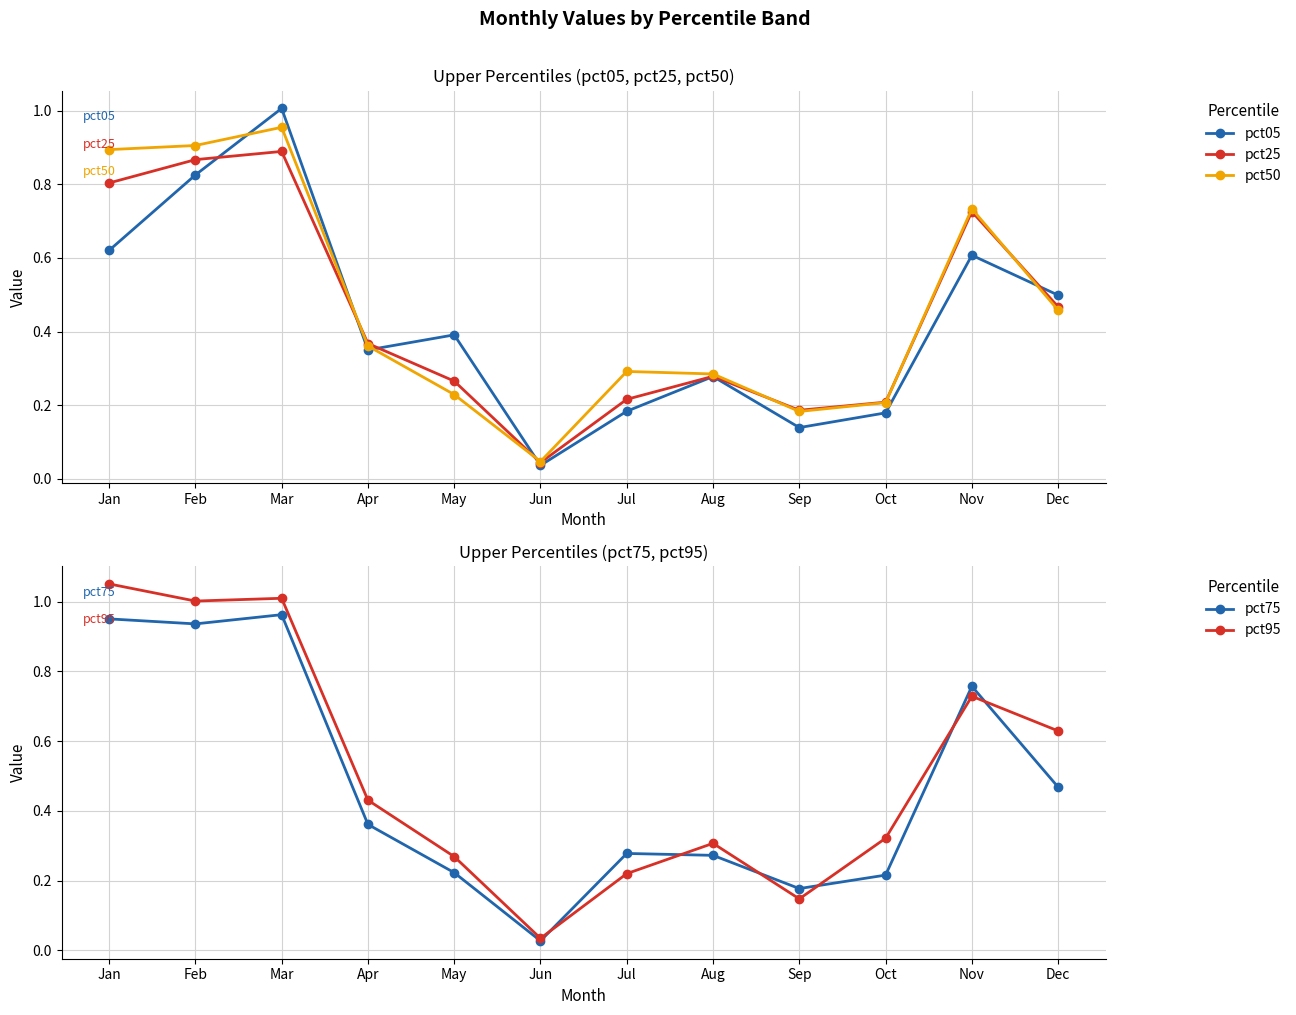

What is the highest value of the pct25 series?

0.9